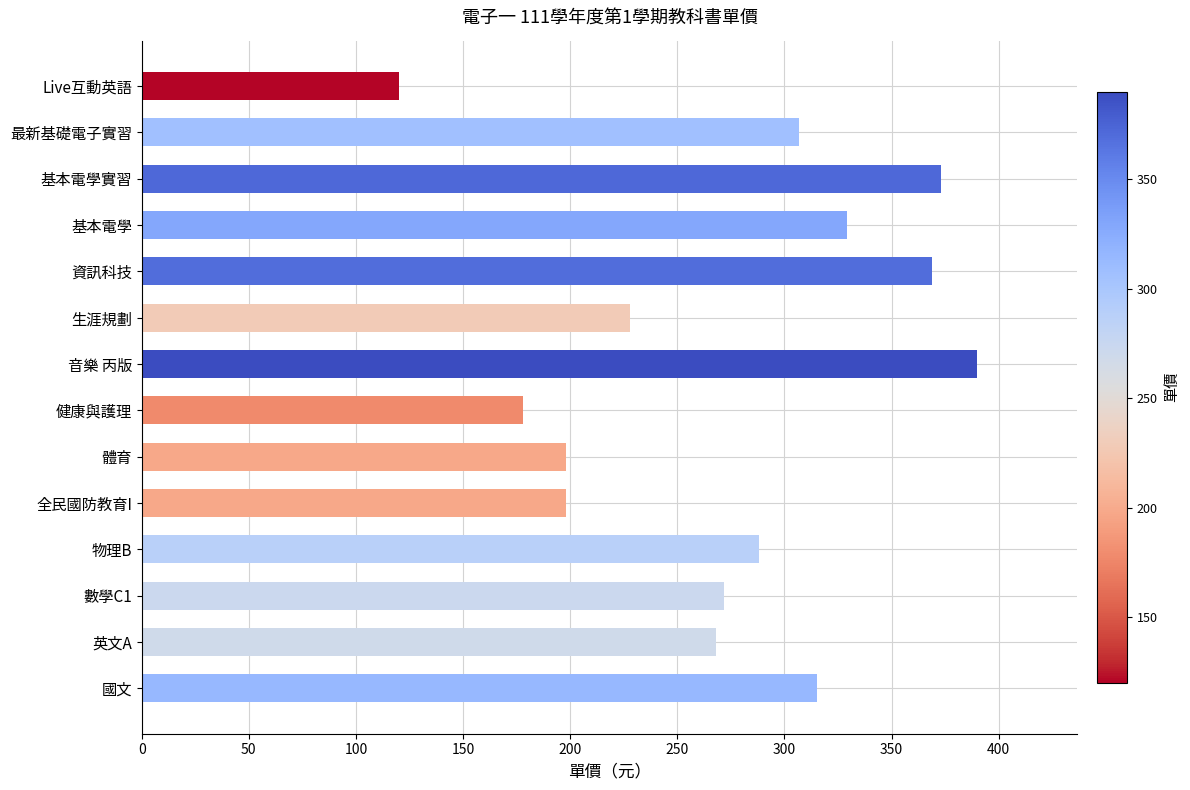

What is the smallest value displayed?

120